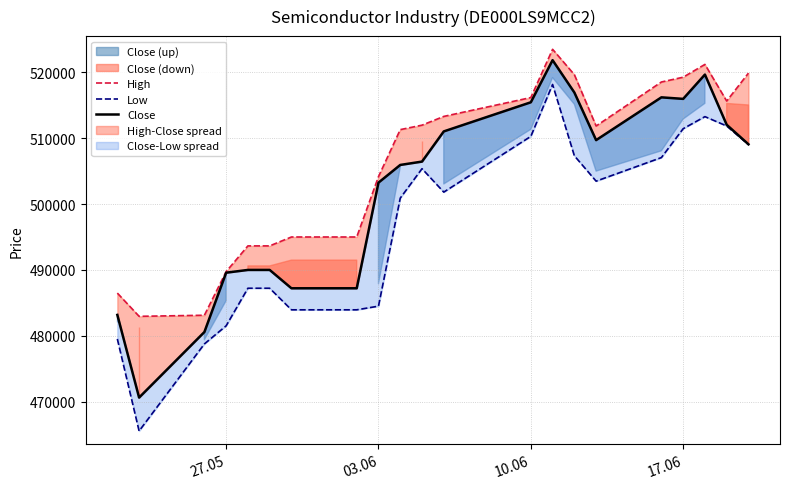

Which series has the largest total across all categories?

High